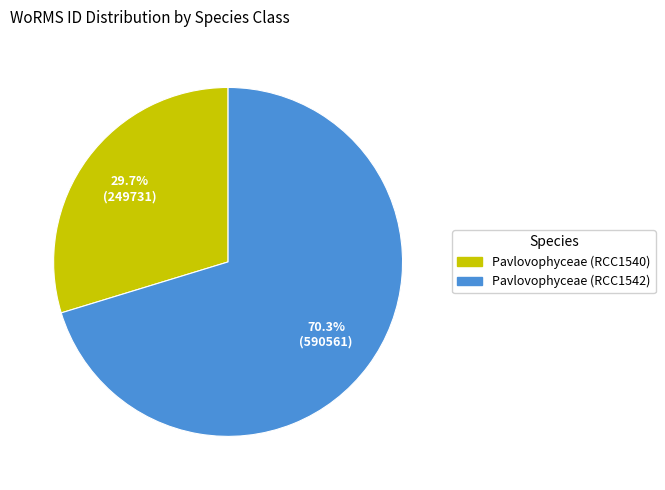

The Pavlovophyceae (RCC1540) slice represents 21% of the pie. True or false?

False